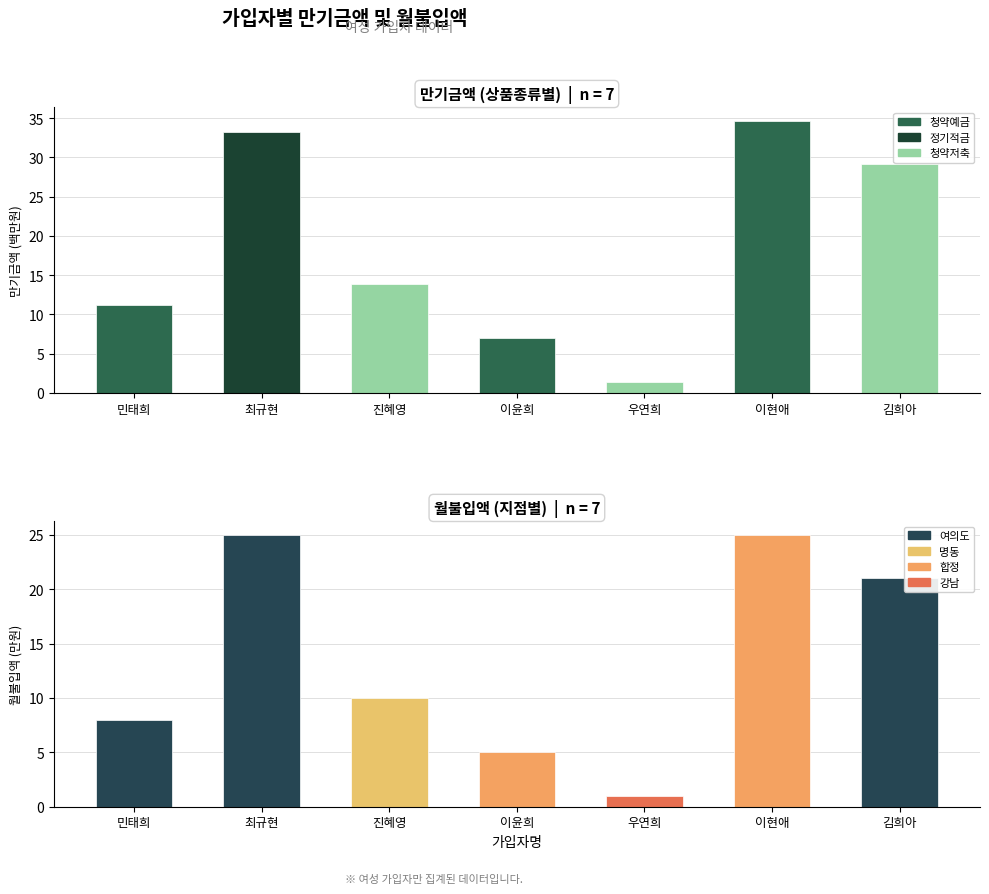

How many bars are there in total?

14